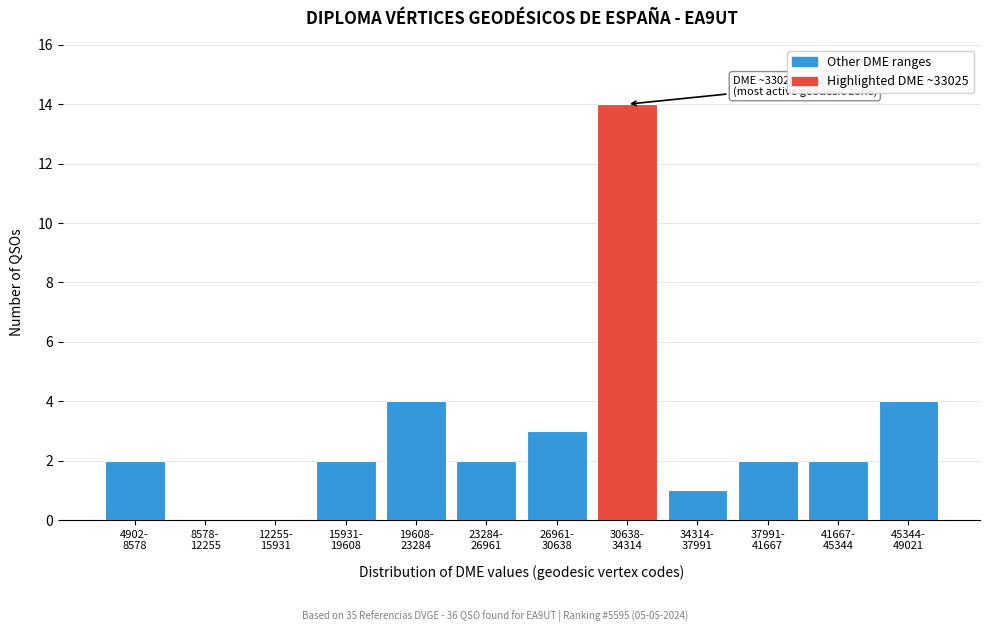

What is the sum of all values?

36